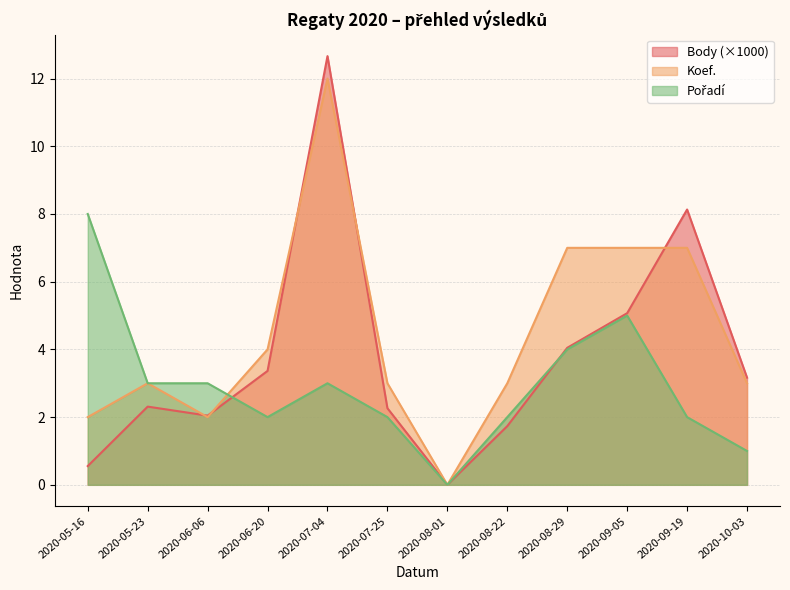

The value of Koef. at 2020-08-22 is 3.0. True or false?

True